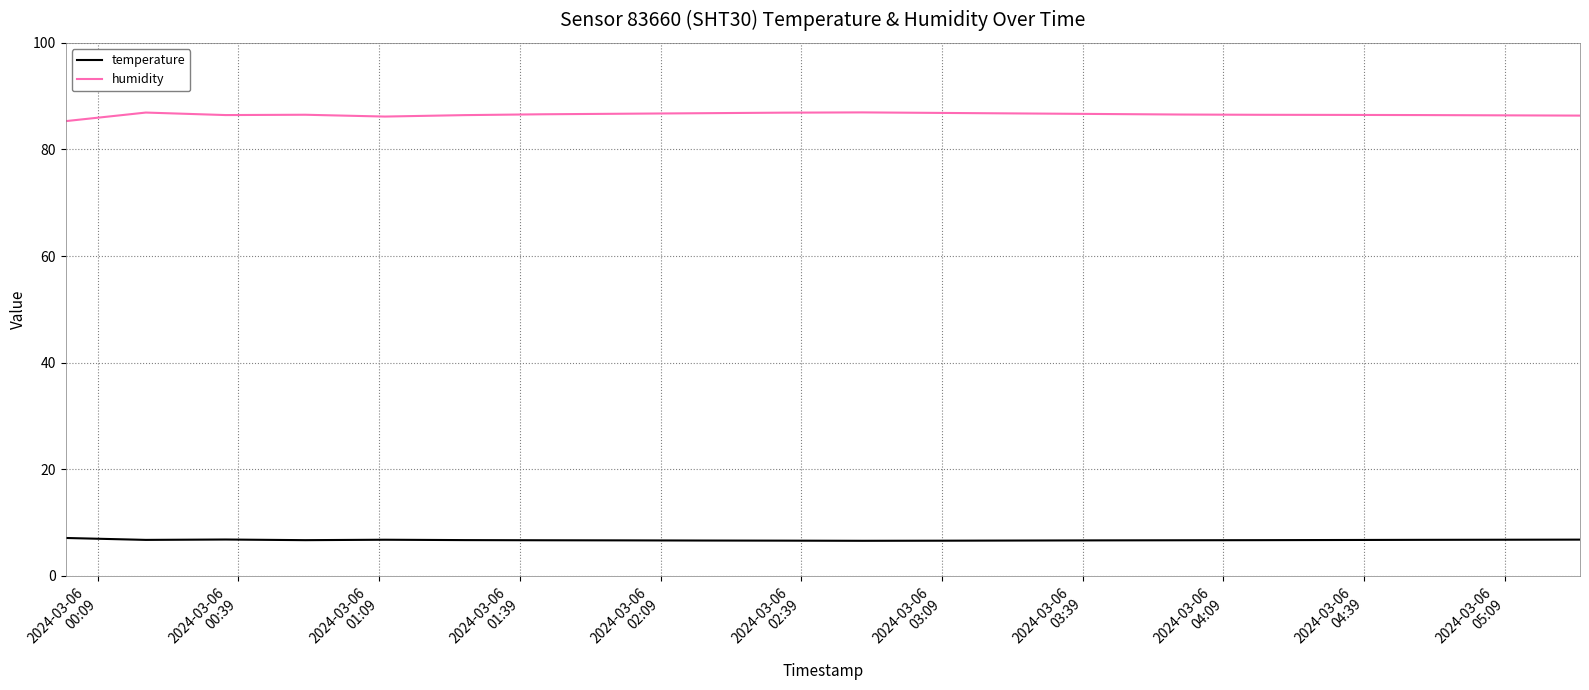

True or false: humidity and temperature intersect in this chart.

False